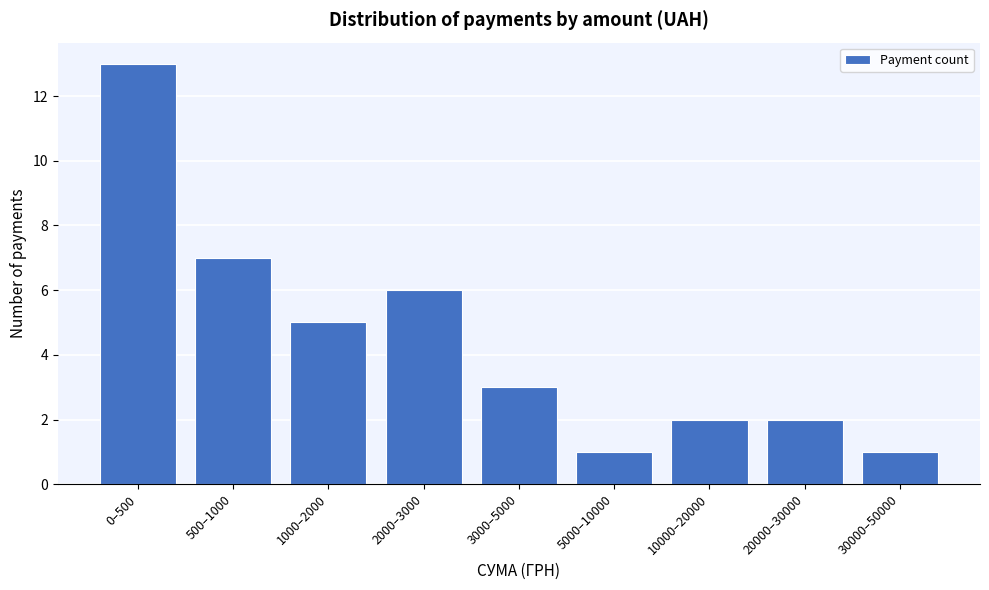

Reading left to right, transcribe all the data shown in this chart.

13	7	5	6	3	1	2	2	1